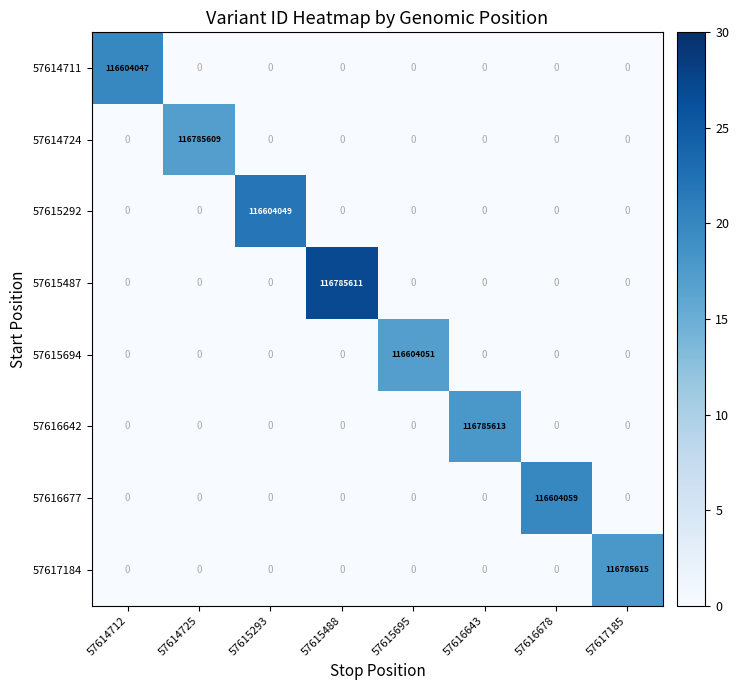

How many positive values does the 57617184 series have?

1